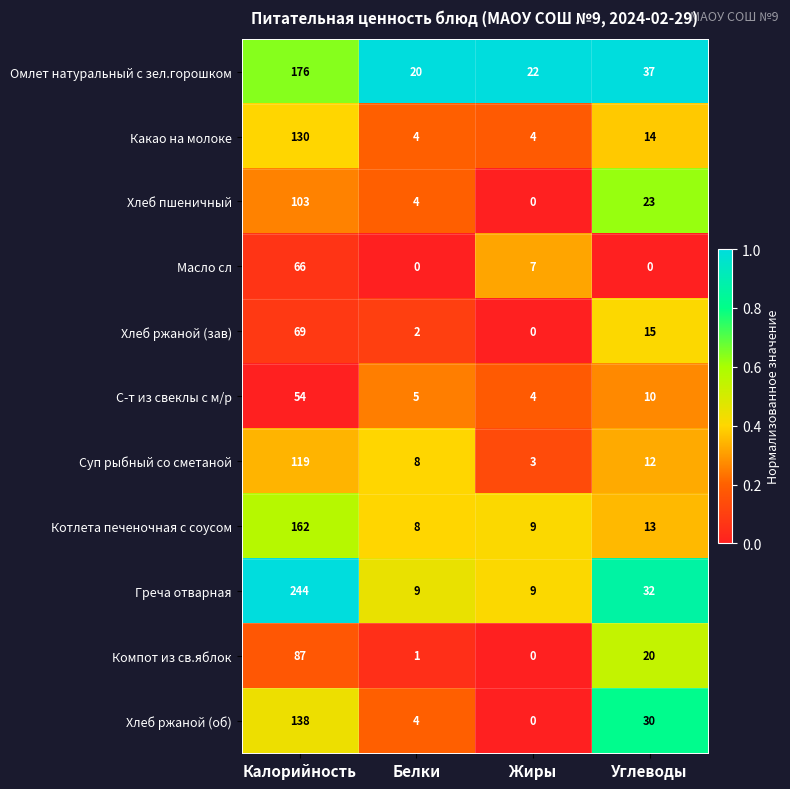

List the series in order of their peak value, highest first.

Греча отварная, Омлет натуральный с зел.горошком, Котлета печеночная с соусом, Хлеб ржаной (об), Какао на молоке, Суп рыбный со сметаной, Хлеб пшеничный, Компот из св.яблок, Хлеб ржаной (зав), Масло сл, С-т из свеклы с м/р